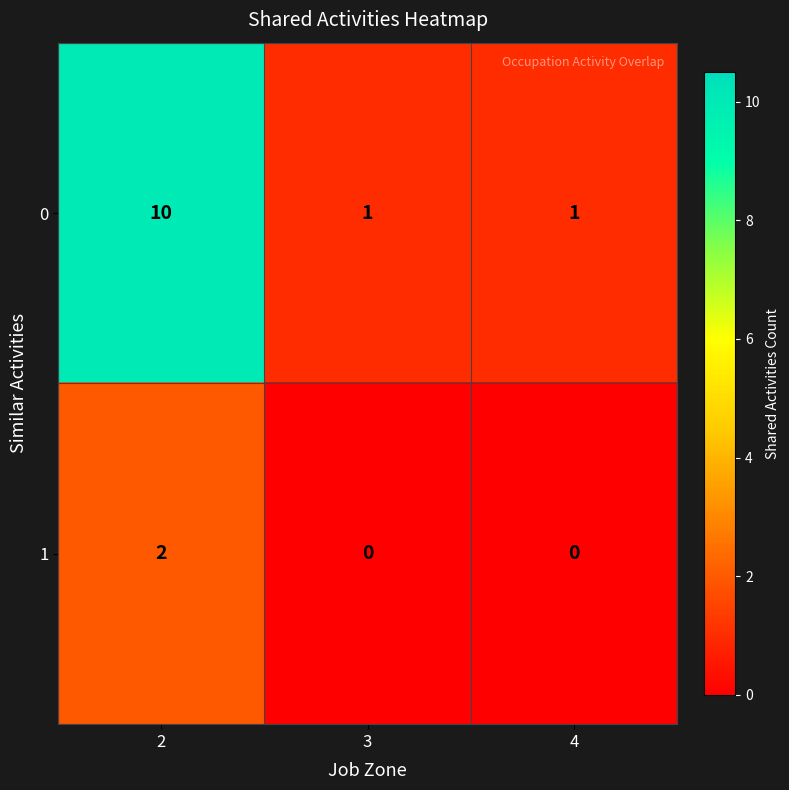

Reading left to right, list all the values displayed in this chart.

0: 10	1	1
1: 2	0	0